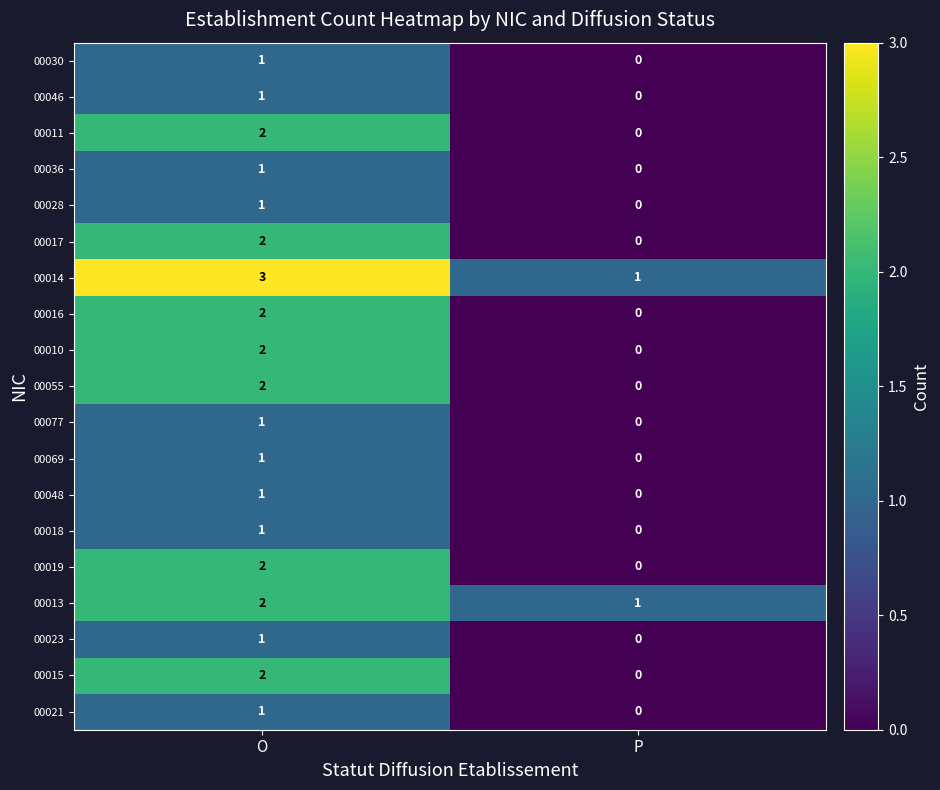

At which category is the sum across all series the highest?

O